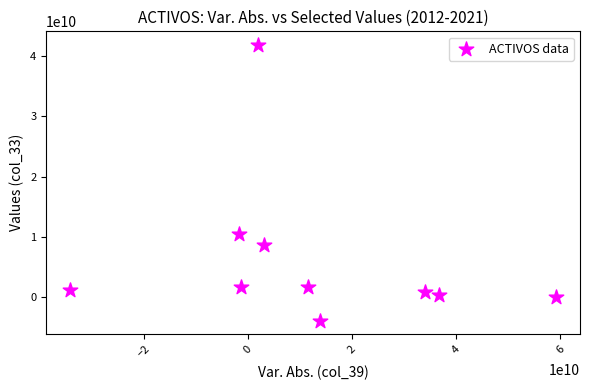

What Y value in the scatter plot is closest to 18981820055?

10425289093.2